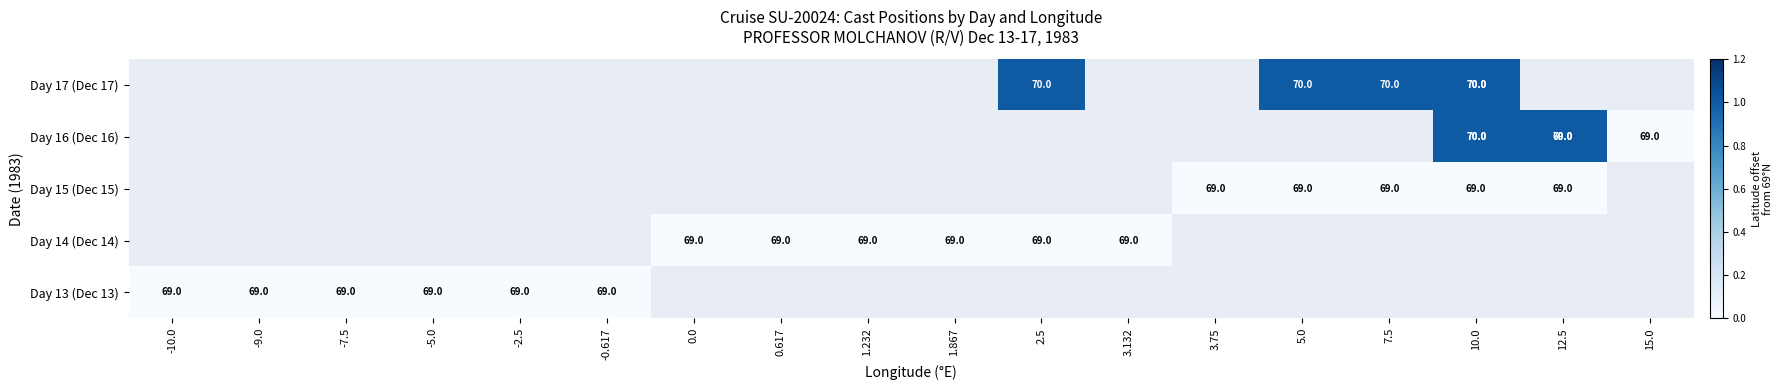

Which category has the highest value across all series?

10.0